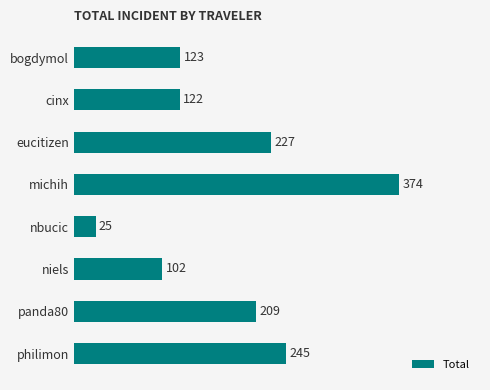

True or false: the data shows 128.2 at philimon.

False